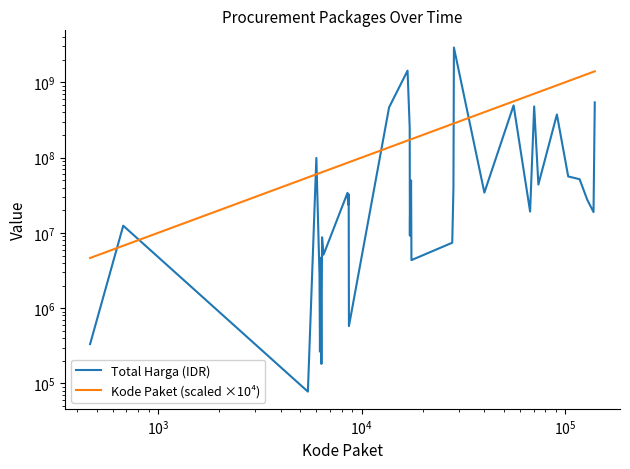

Does the chart display data point markers on the line(s)?

No